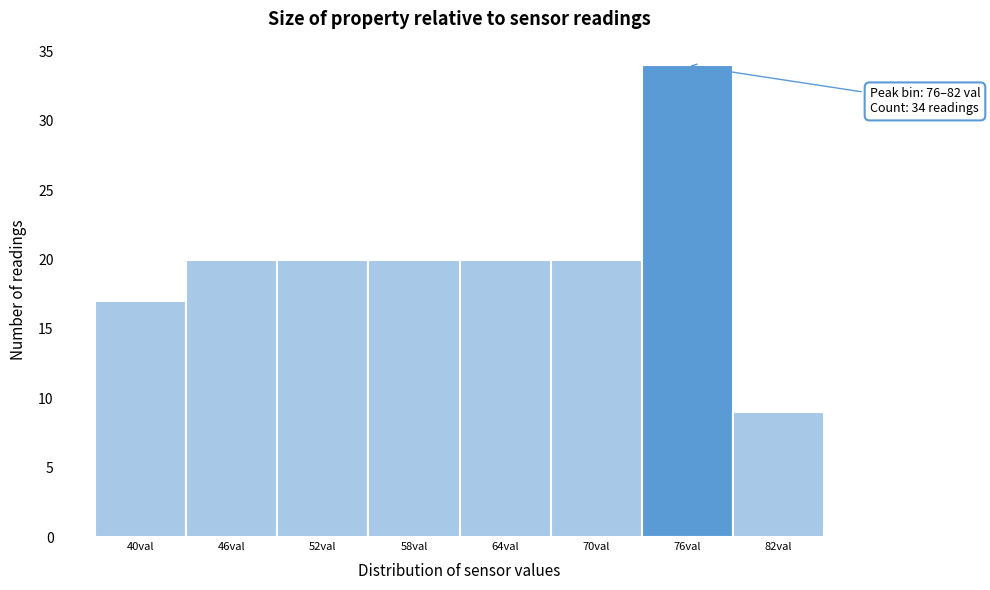

Reading left to right, list all the values displayed in this chart.

40val=17	46val=20	52val=20	58val=20	64val=20	70val=20	76val=34	82val=9